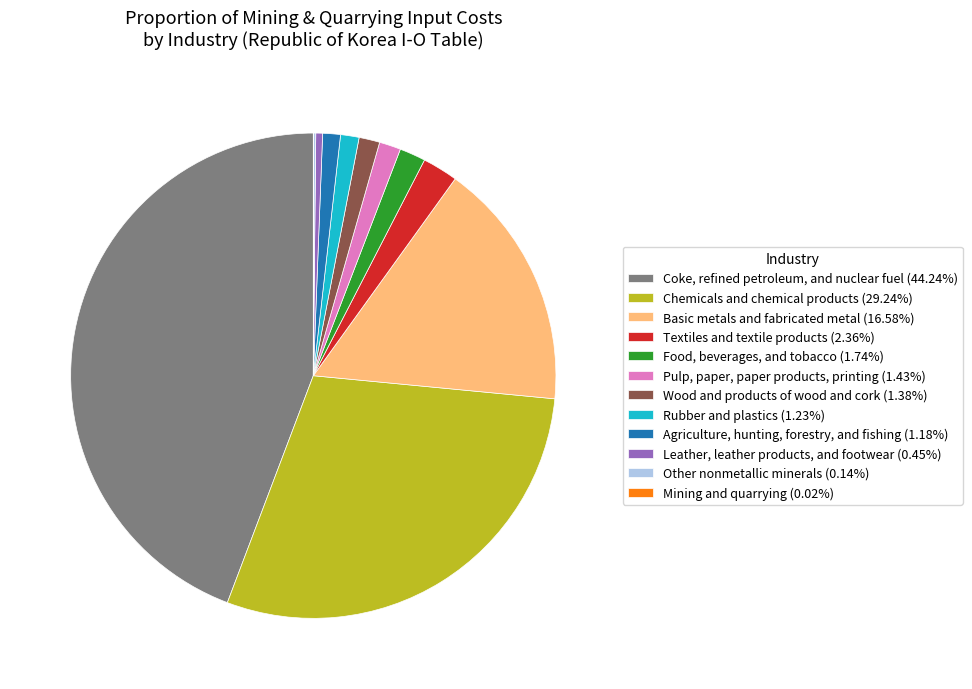

Approximately how many times larger is the value at Coke, refined petroleum, and nuclear fuel (44.24%) compared to Pulp, paper, paper products, printing (1.43%)?

30.9